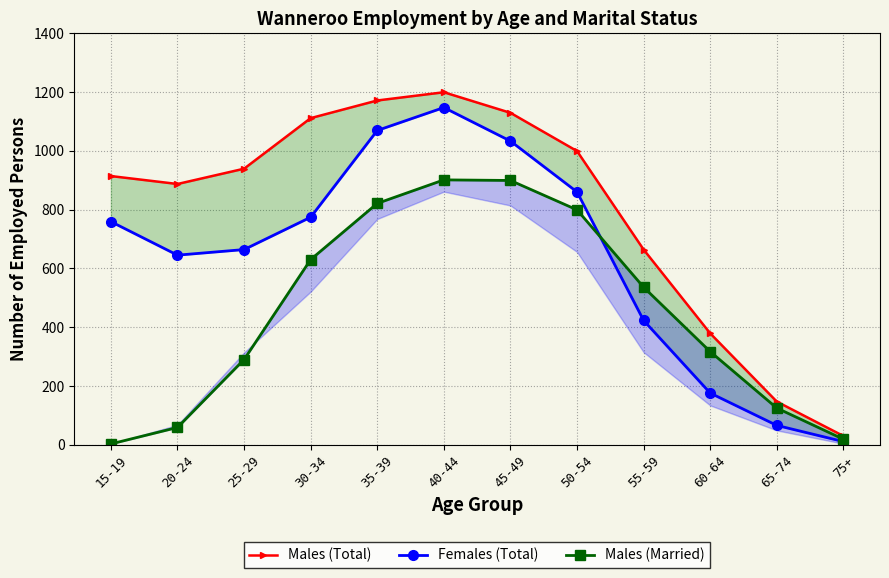

At which label does Males (Total) first exceed 939?

30-34